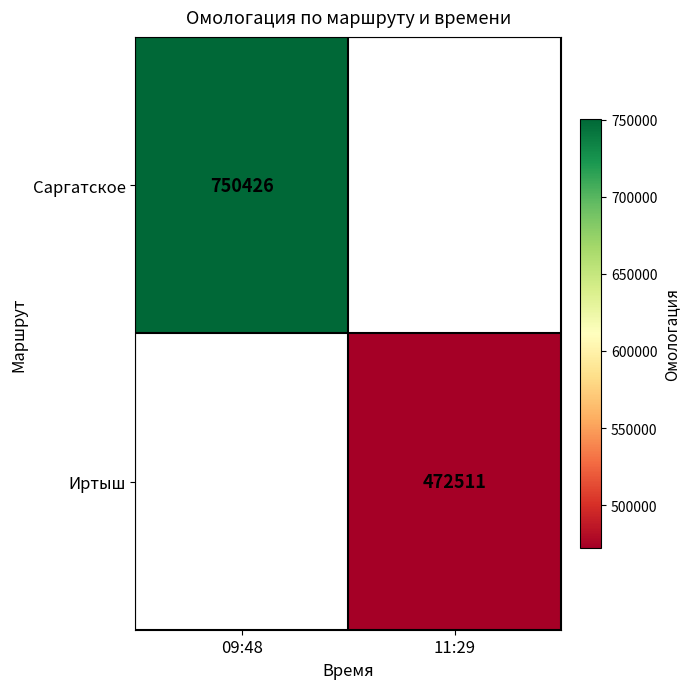

True or false: Иртыш has a value of 314810 at 11:29.

False